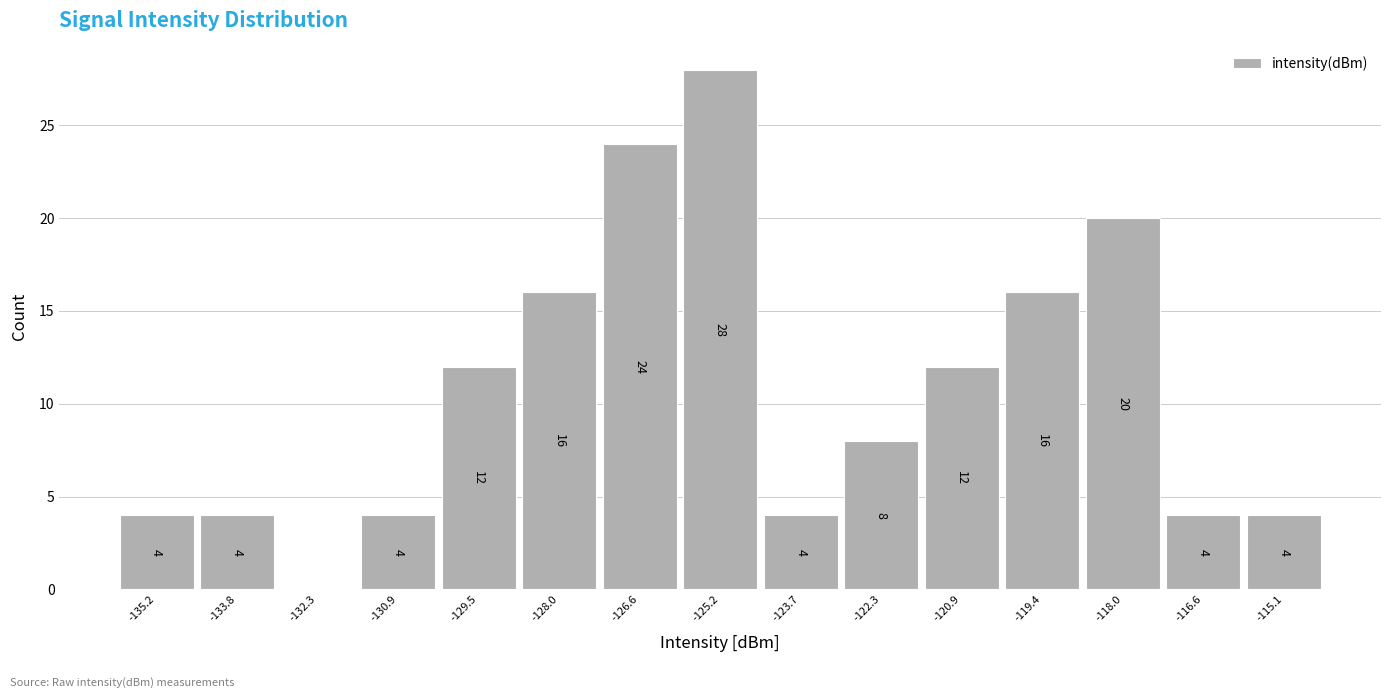

Which range on the x-axis has the tallest bar?

-125.8 to -124.4